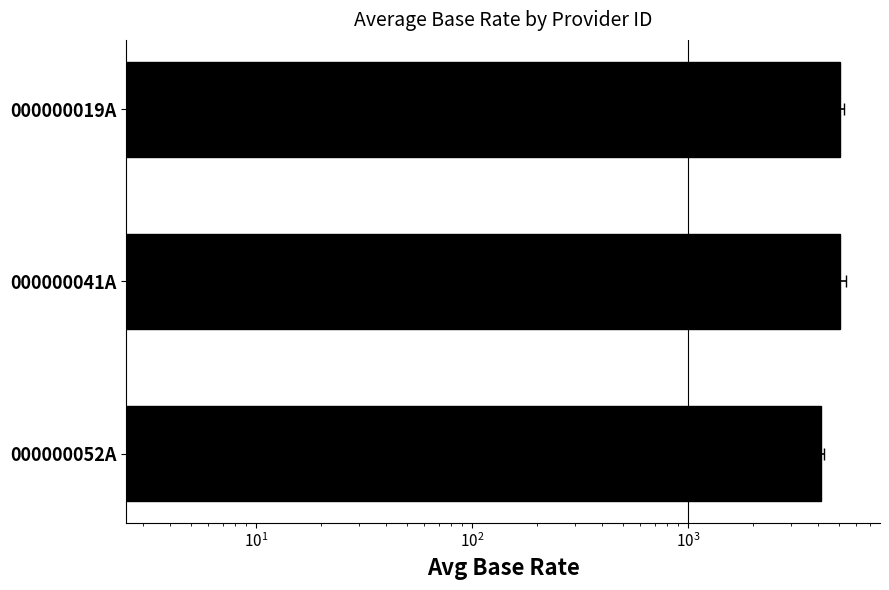

What is the smallest value displayed?

4134.8